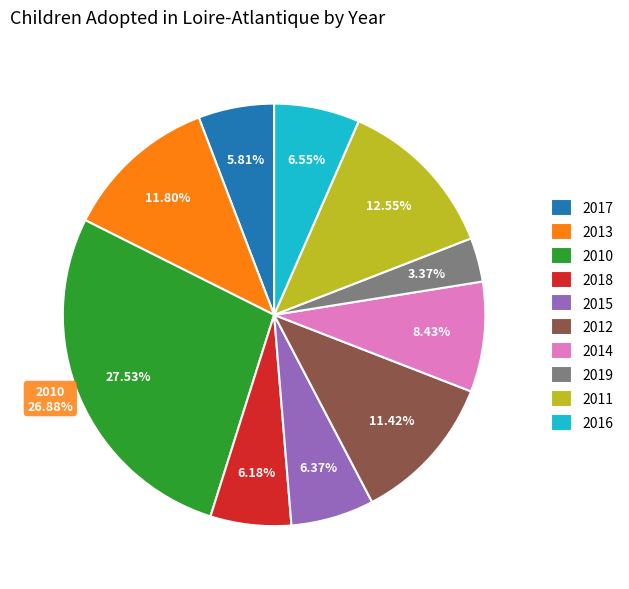

To the nearest percent, what percentage of the pie is 2010?

28%